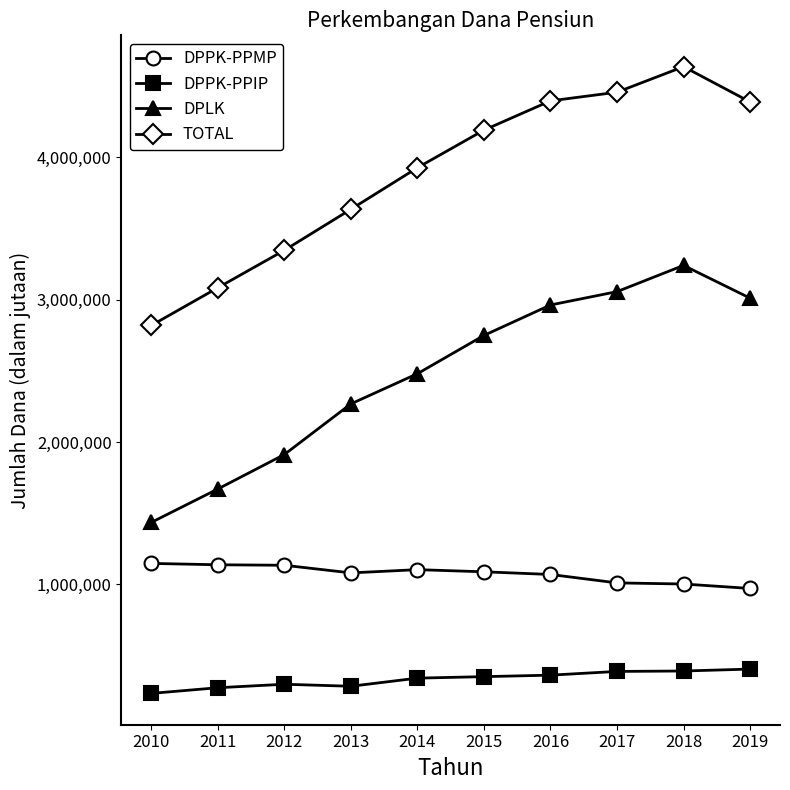

What is the spread (max minus min) of values at 2015?

3836917